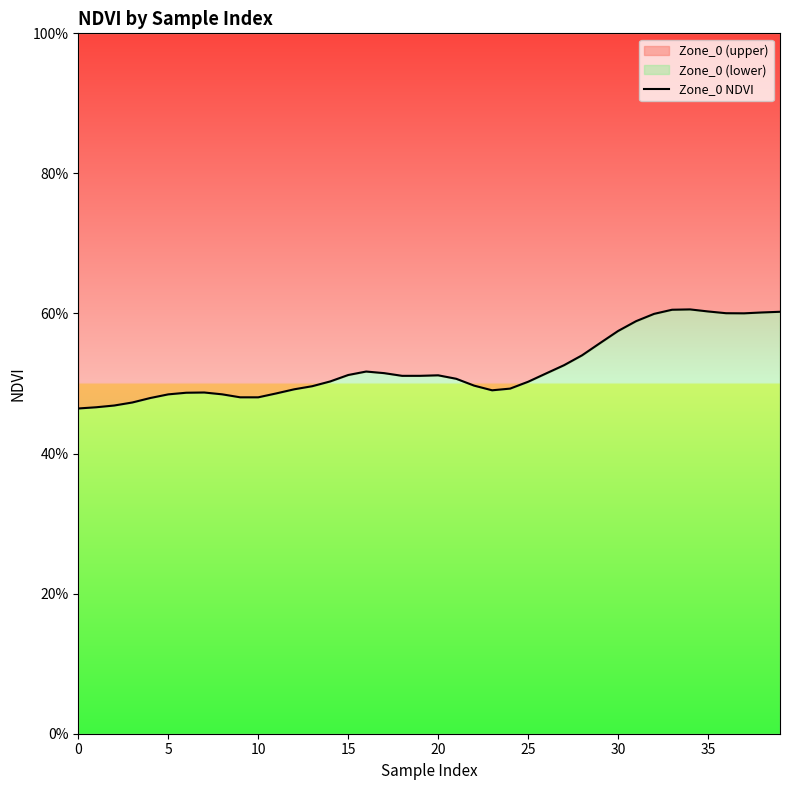

Which label corresponds to the largest value in the chart?

34